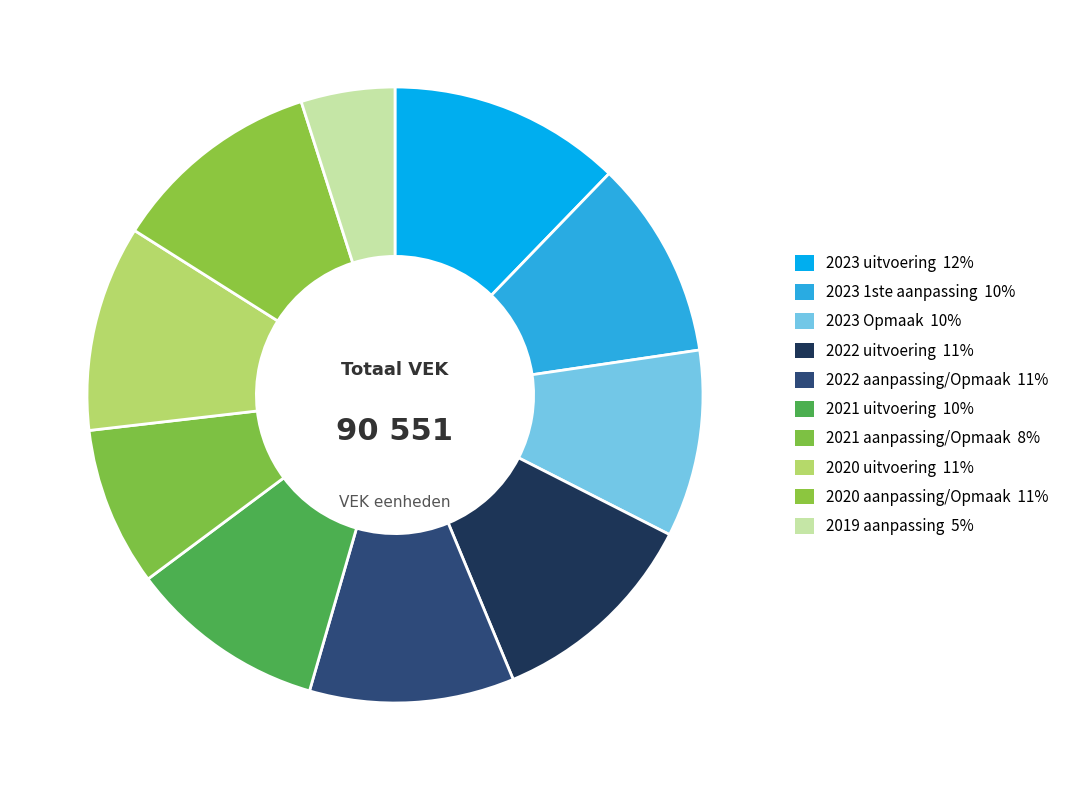

Does 2022 uitvoering represent more than half of the total?

No